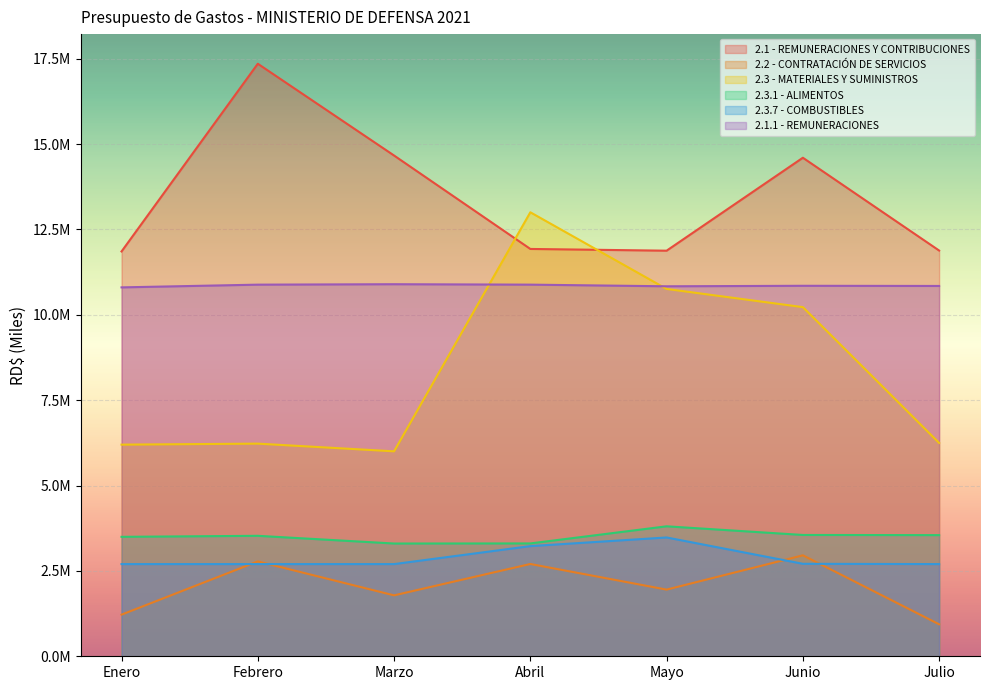

Read the 2.1 - REMUNERACIONES Y CONTRIBUCIONES value at Abril.

11.9